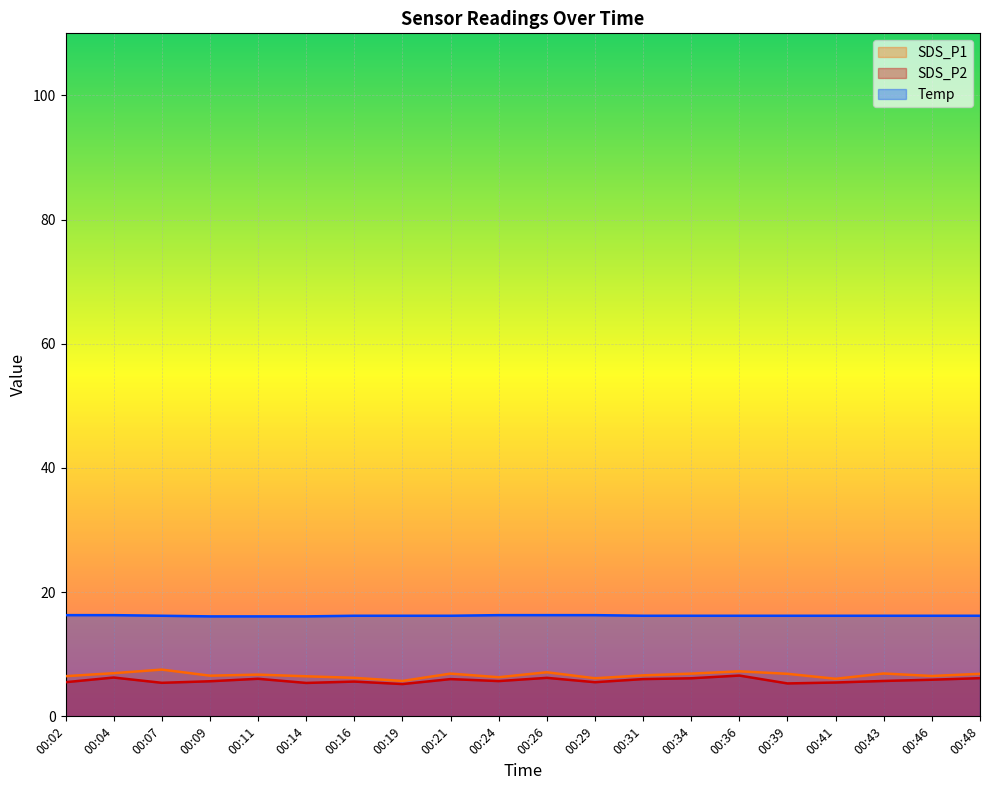

What is the value of the Temp point at the 13th from the left?

16.2